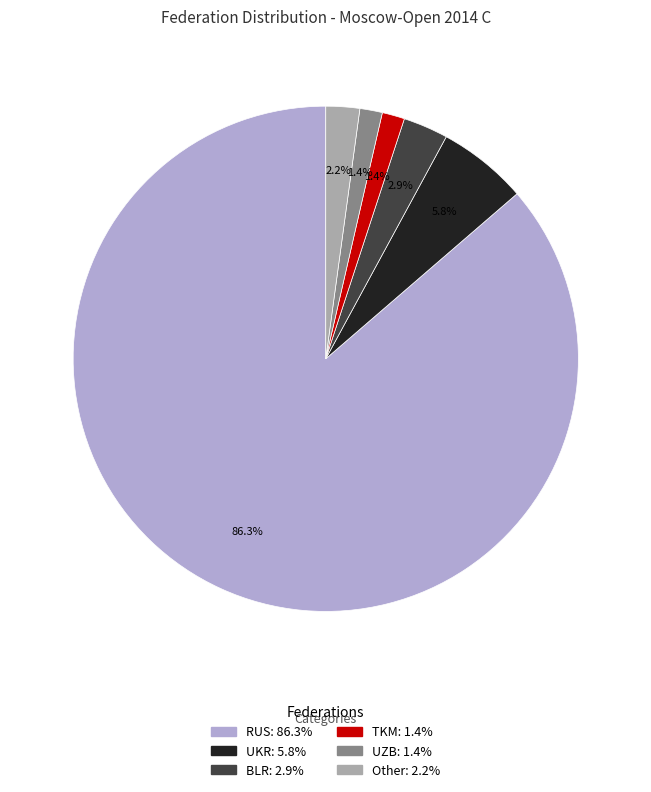

To the nearest percent, what is the combined percentage of UZB and Other?

4%